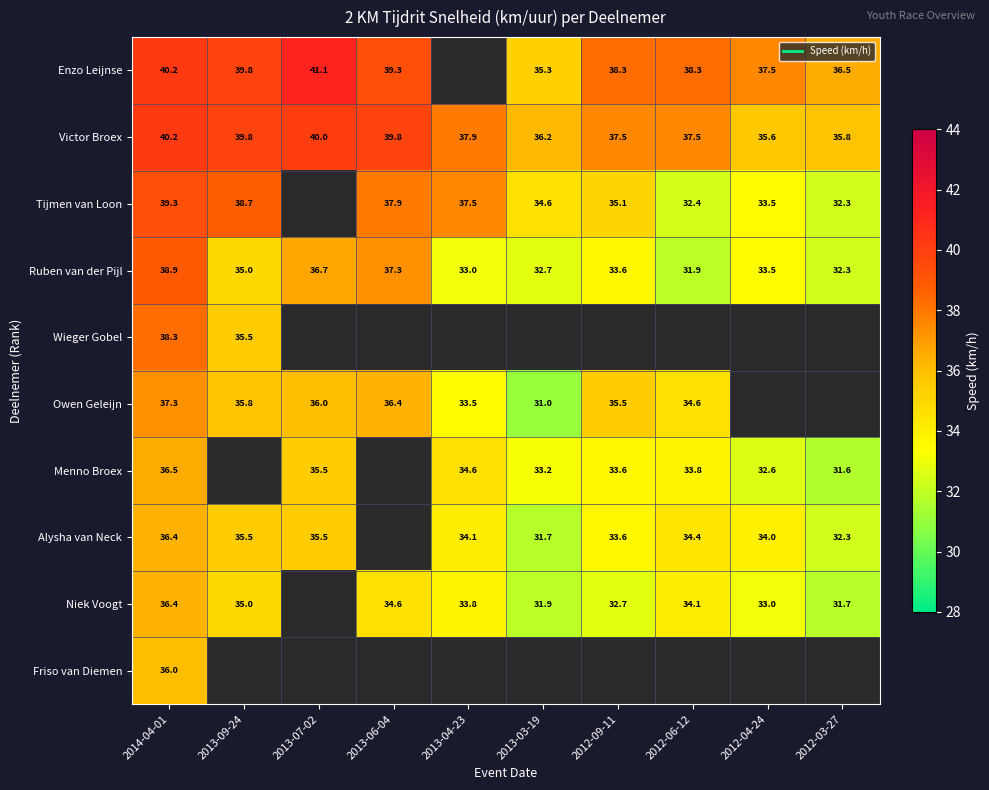

Which series has the largest range (max minus min)?

Ruben van der Pijl